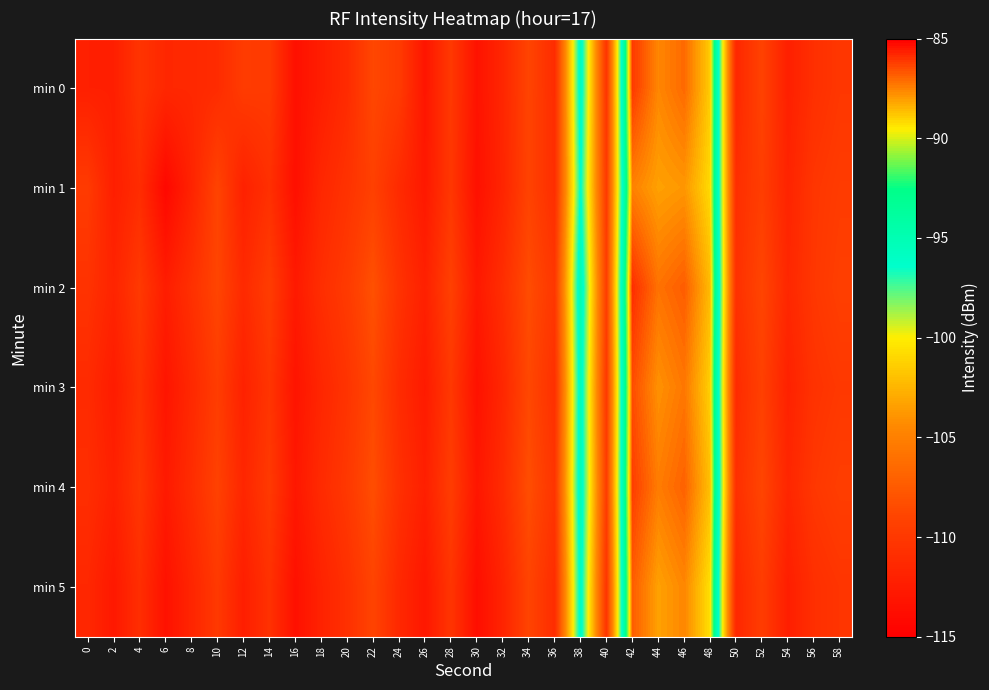

What is the maximum value shown in the chart?

-85.9